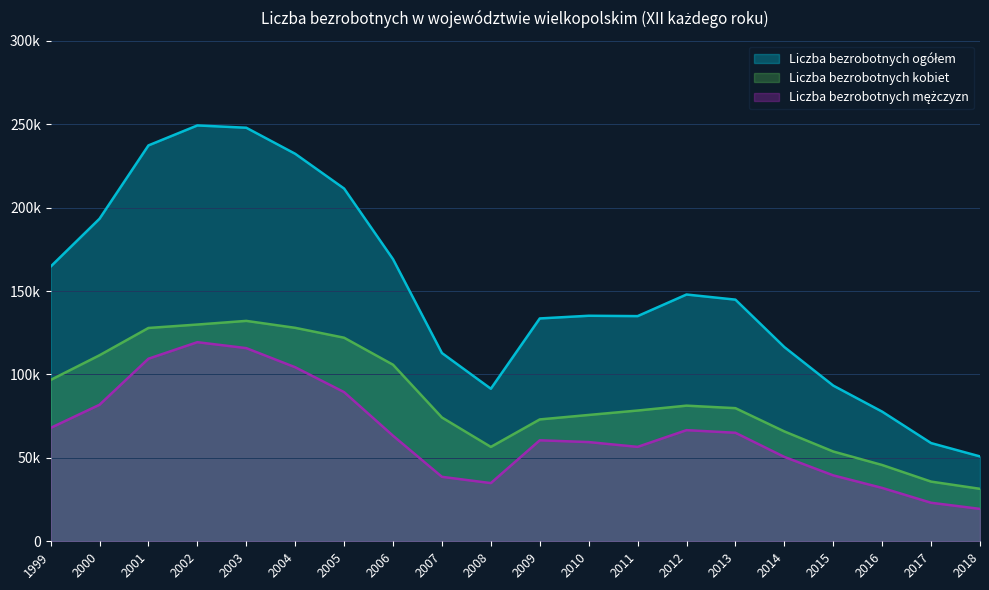

At which category does Liczba bezrobotnych mężczyzn reach its first local peak?

2002